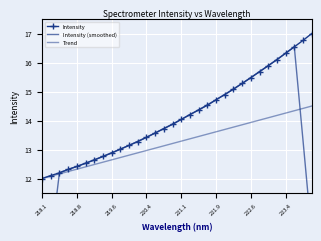

At 219.6, list the series in order from largest to smallest.

Intensity (smoothed), Intensity, Trend